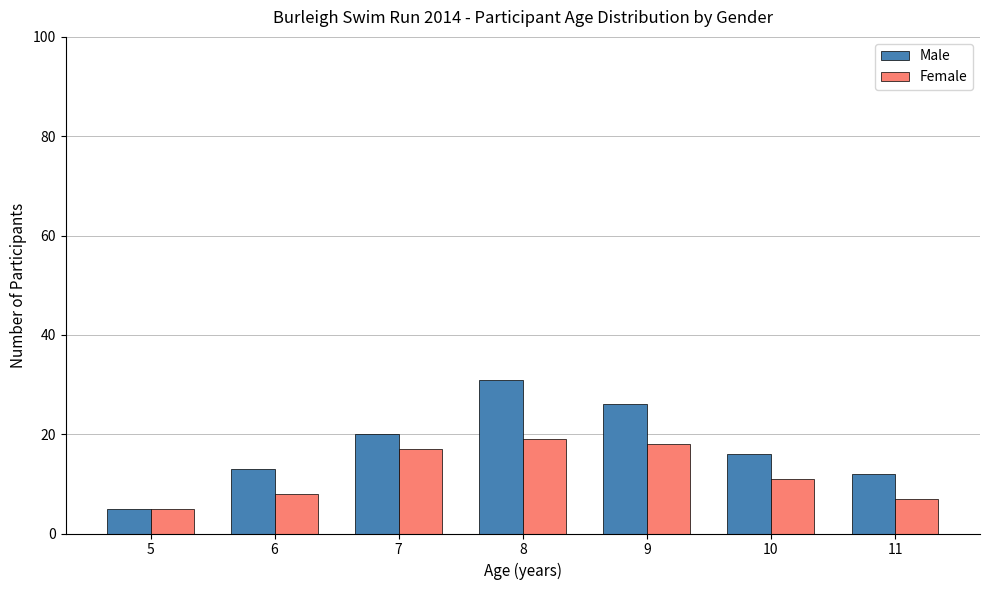

Count the number of data series in this chart.

2